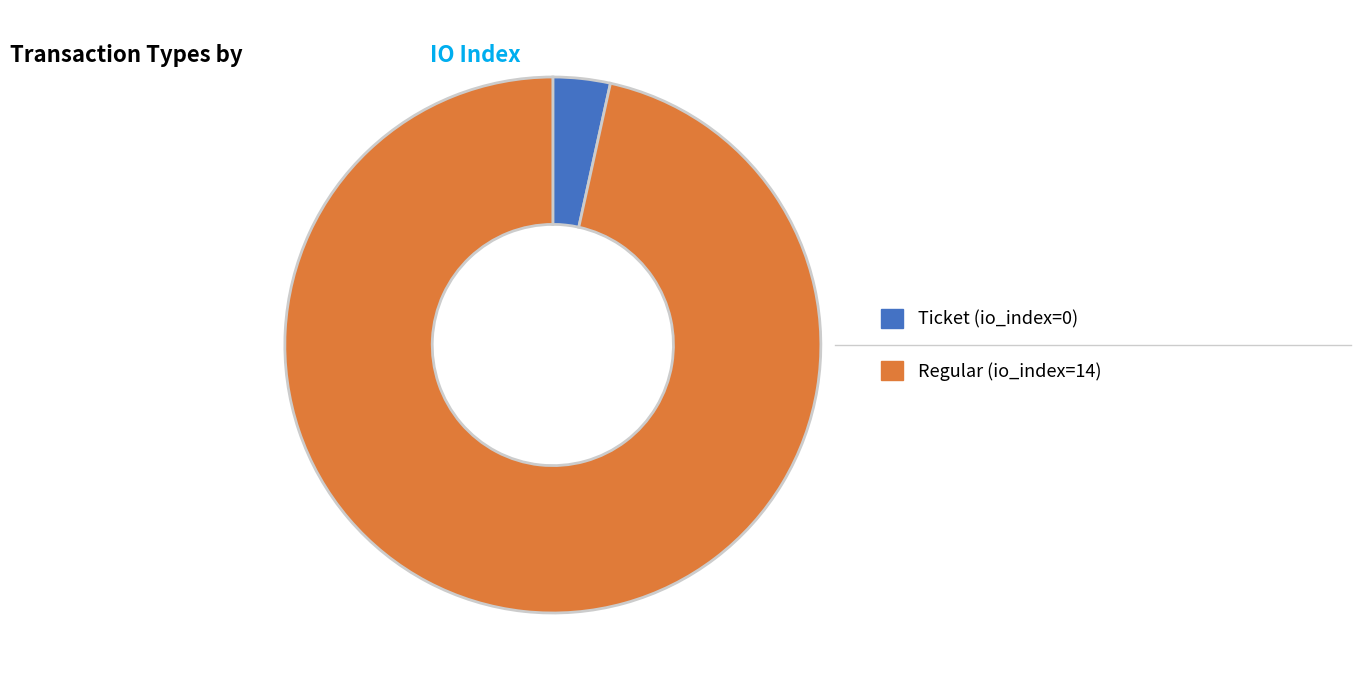

Rank the categories by value from lowest to highest.

Ticket, Regular